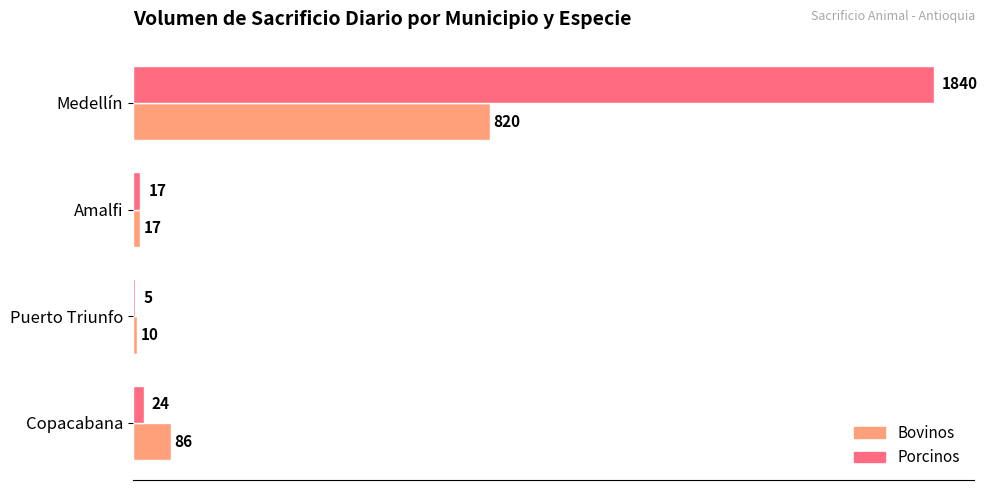

Read the Bovinos value at Amalfi, to the nearest 10.

20